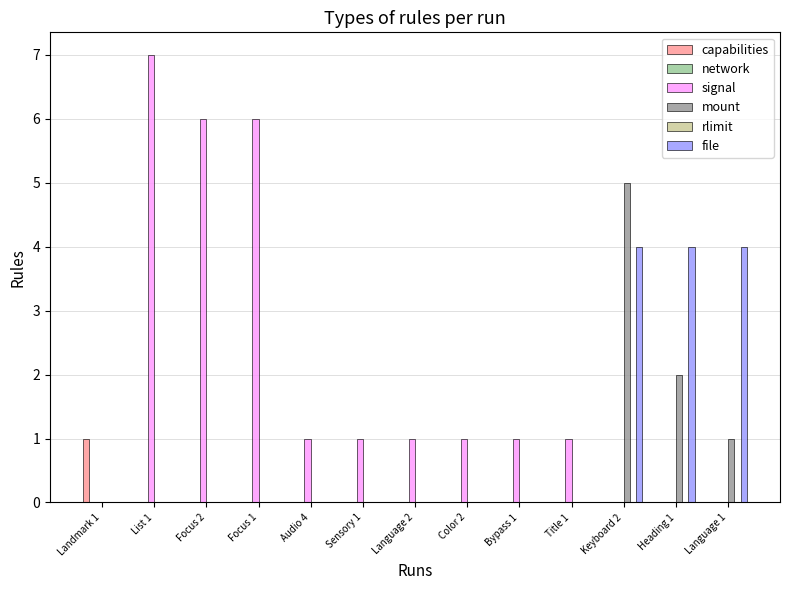

What is the maximum value shown in the chart?

7